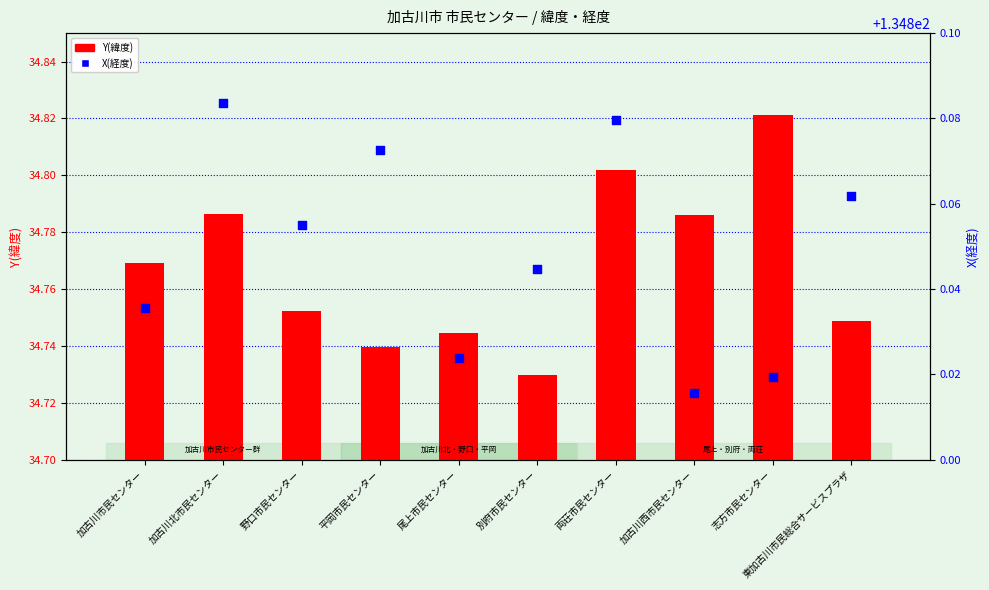

Which series has the largest Y range (max minus min)?

Y(緯度)